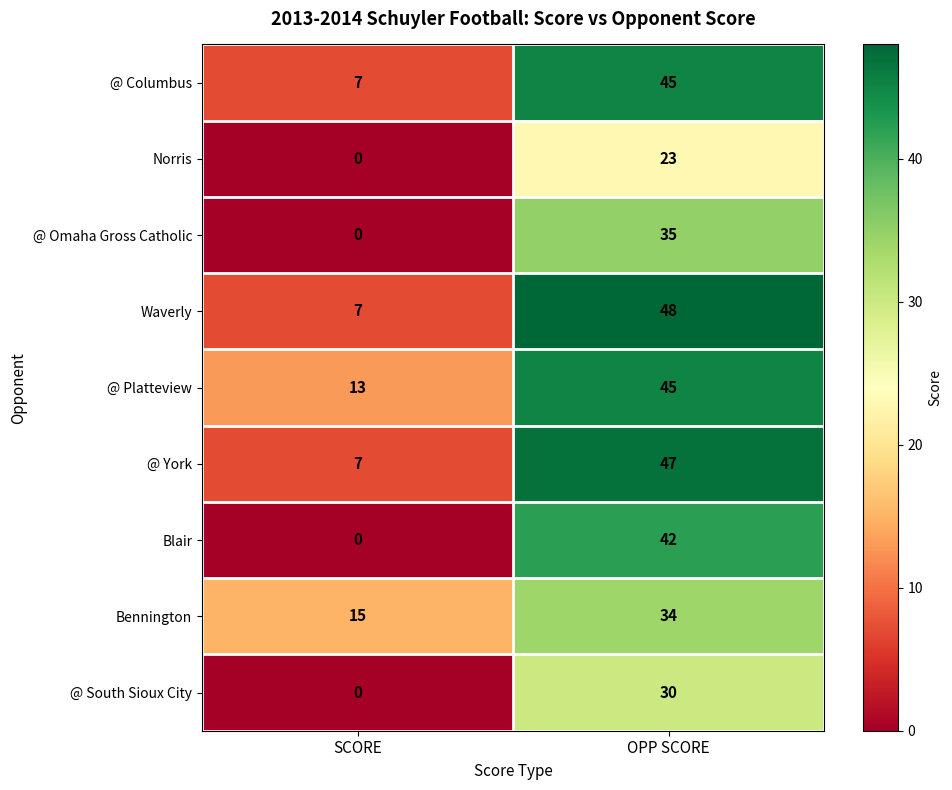

How many distinct data groups are displayed?

9